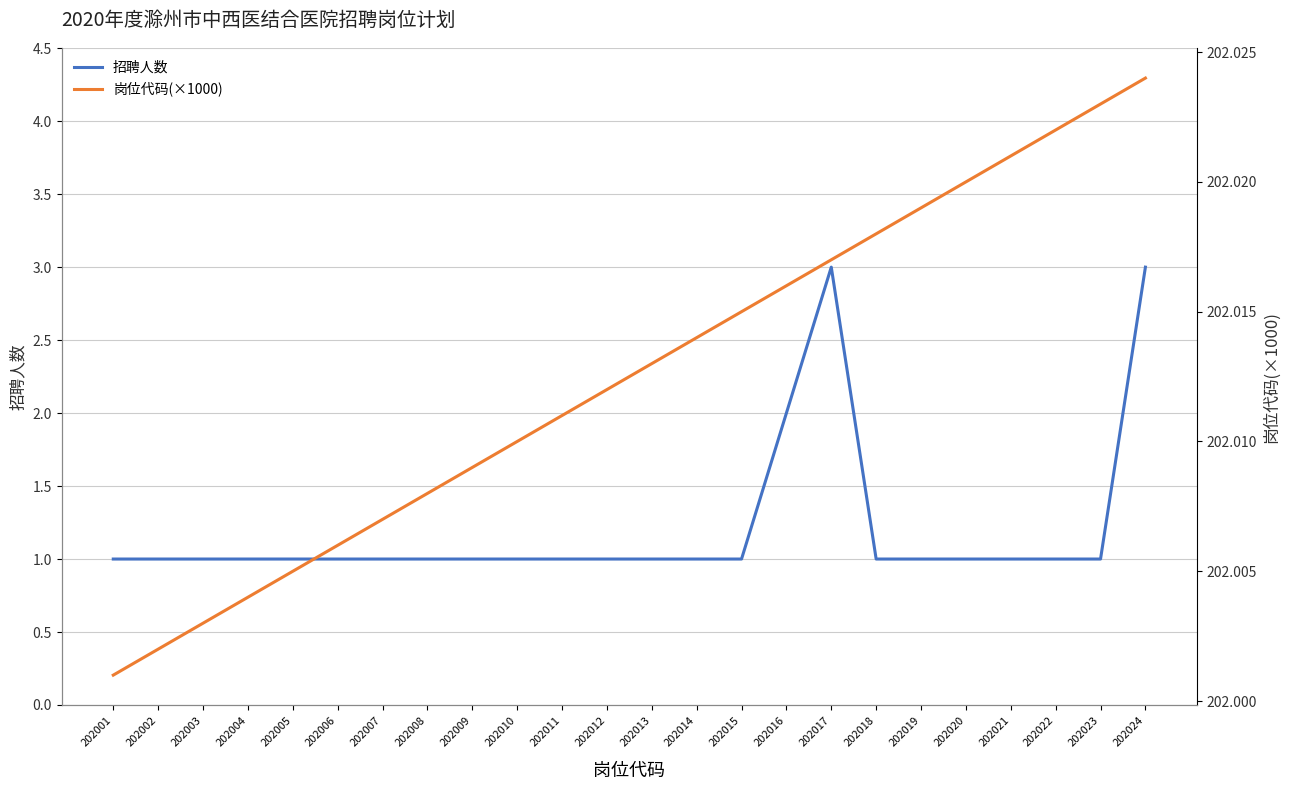

Which series has the widest spread of values?

招聘人数